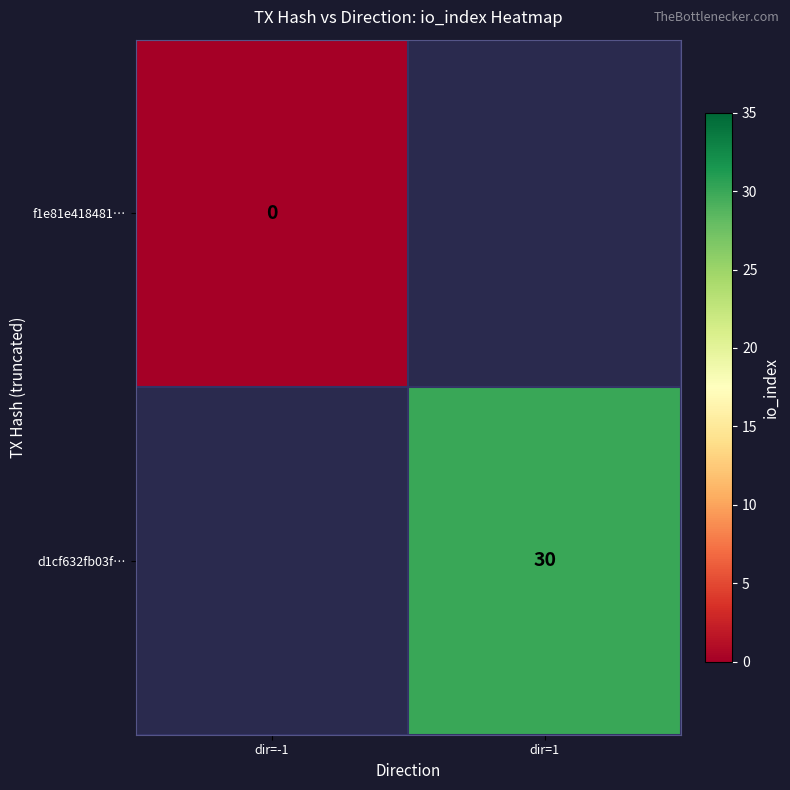

True or false: d1cf632fb03f… has a value of 46 at dir=1.

False